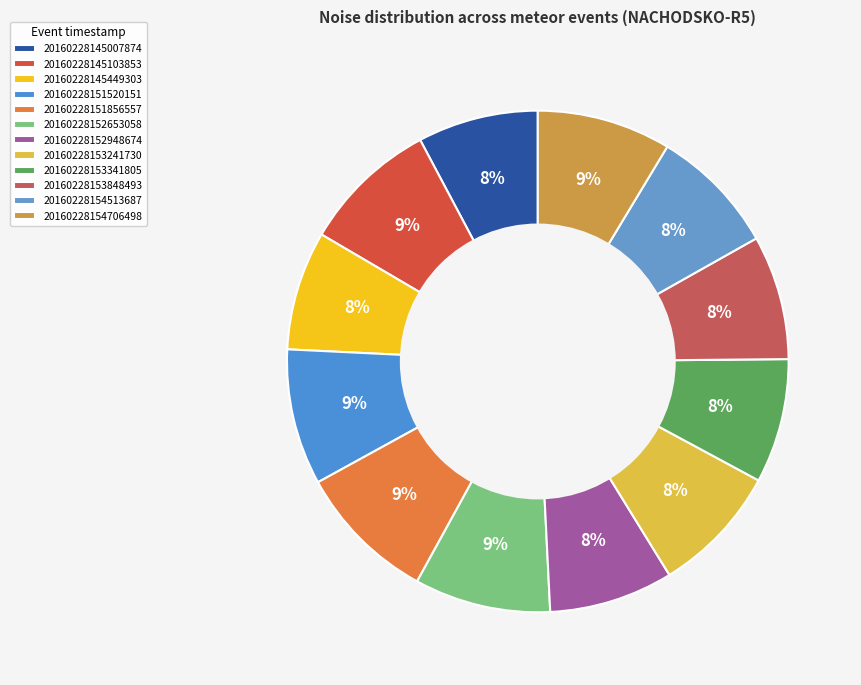

Which slice is the smallest?

20160228145449303